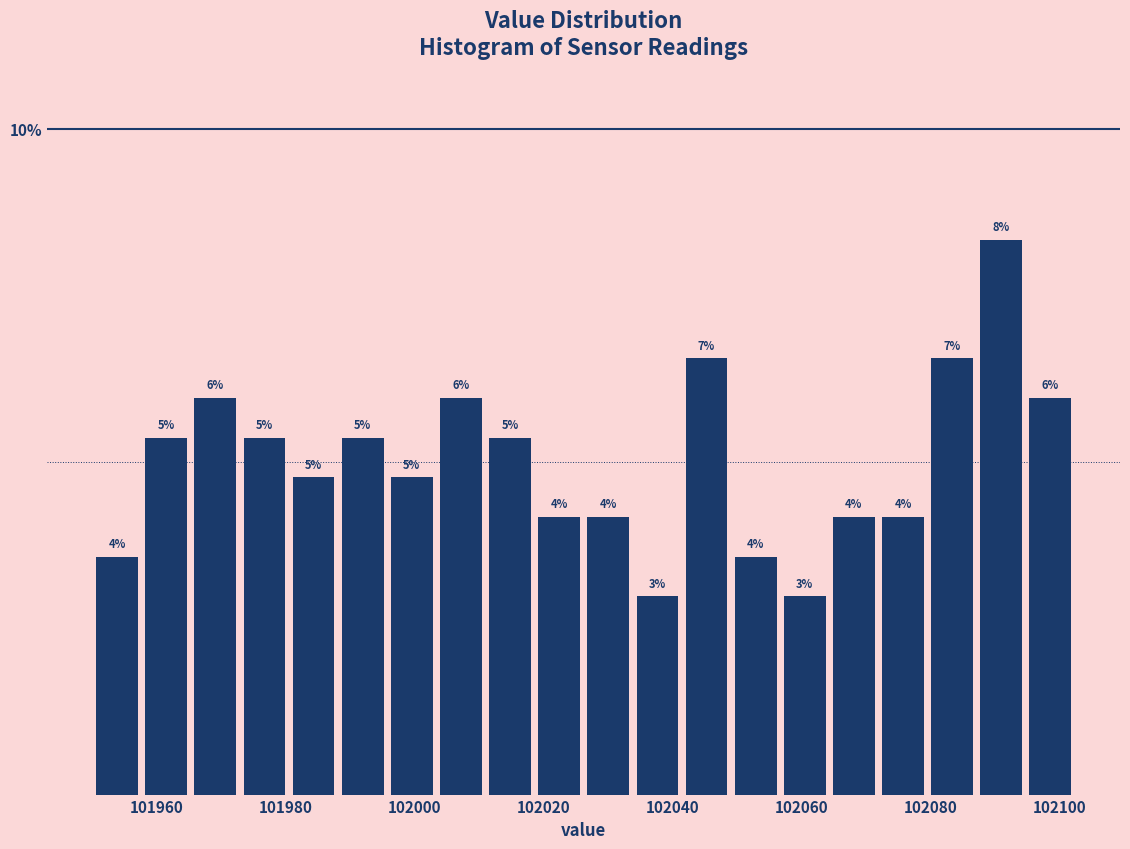

Read against the x-axis, roughly where is the centre of the tallest bar?

102092